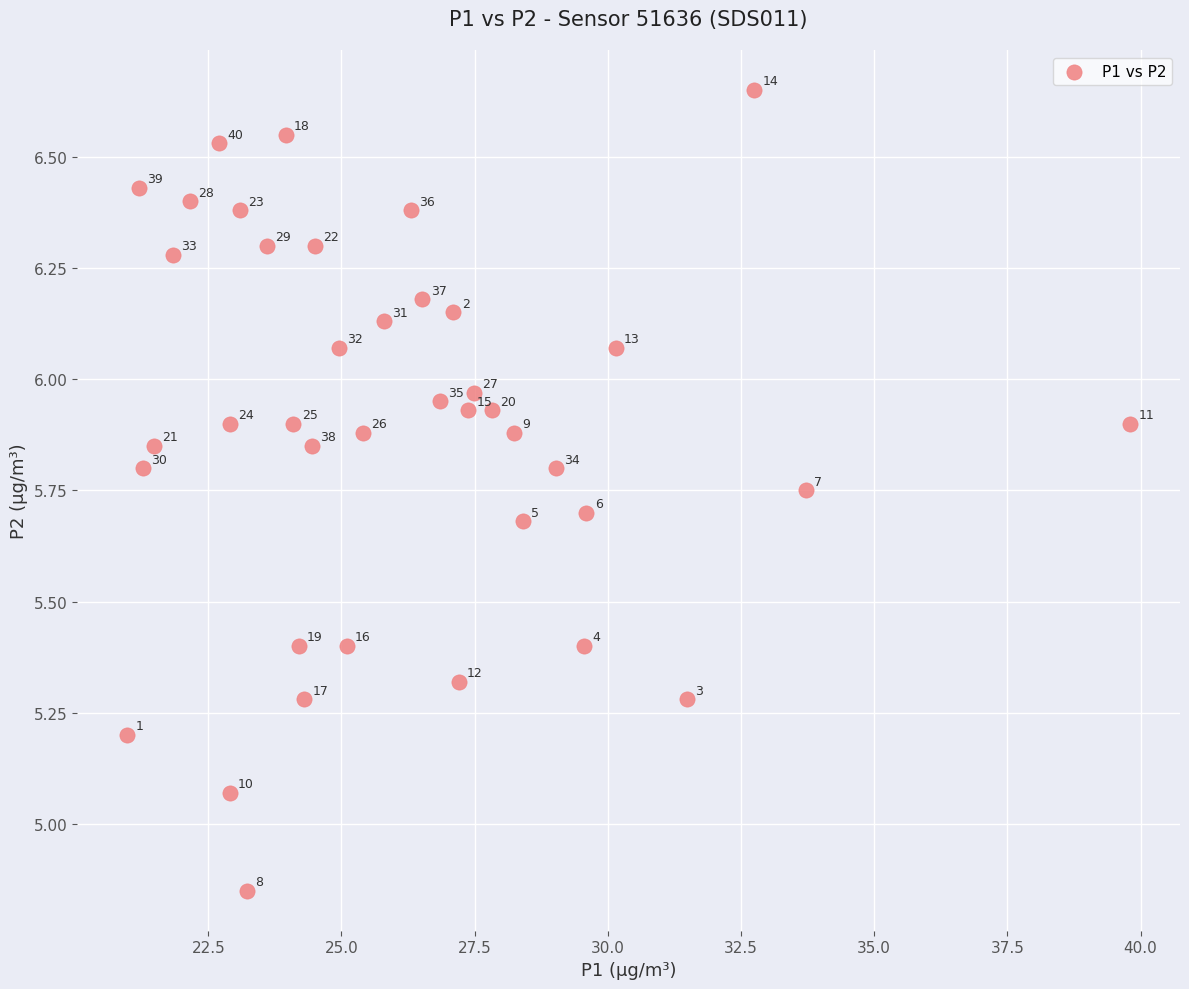

What is the range of X values (max minus min)?

18.8